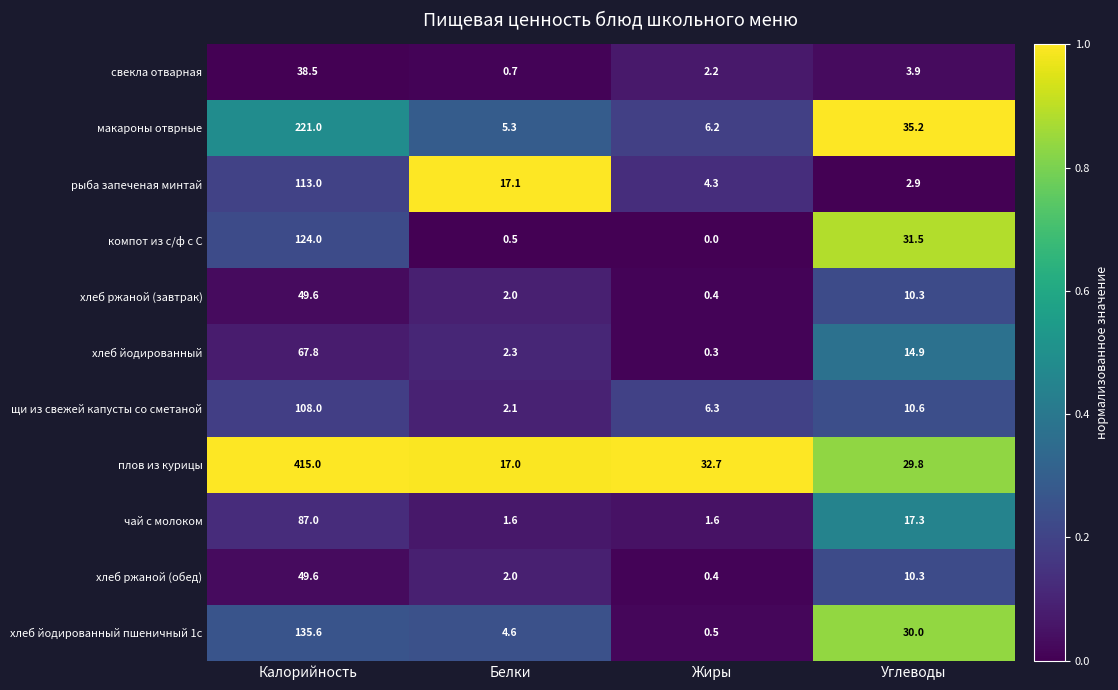

The value of чай с молоком at Жиры is 1.6. True or false?

True